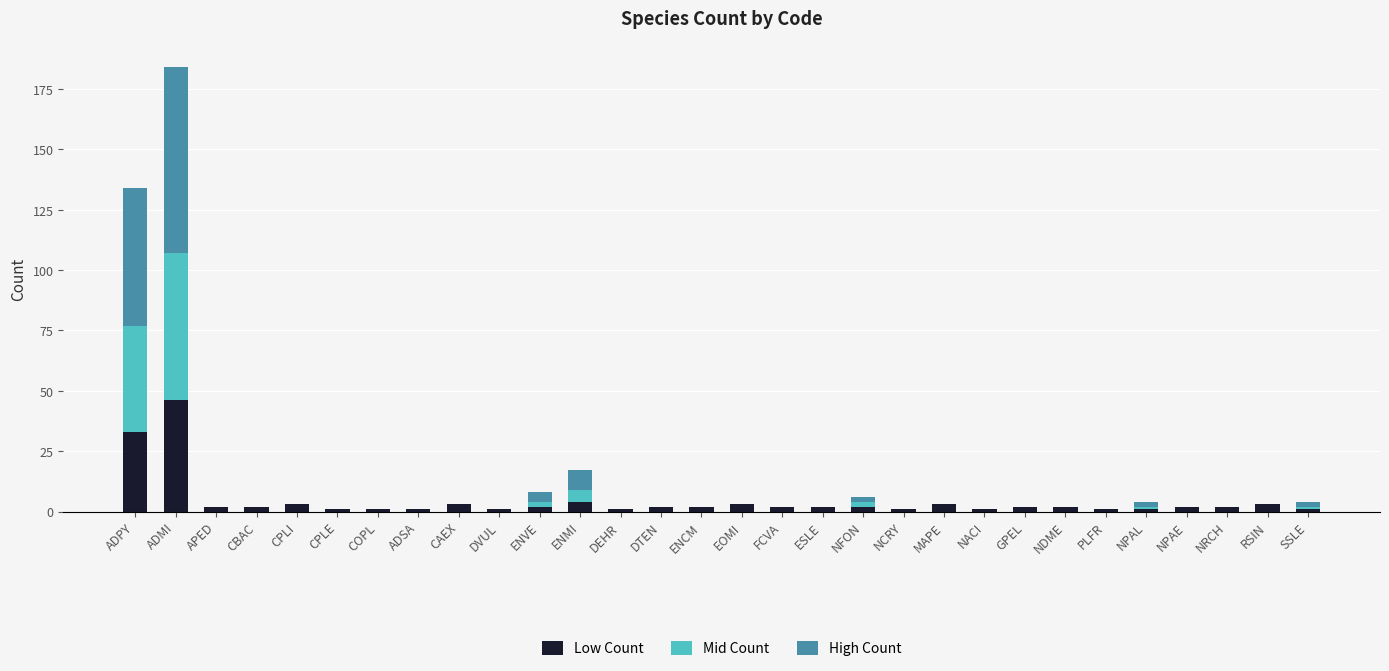

At which category is the sum across all series the highest?

ADMI